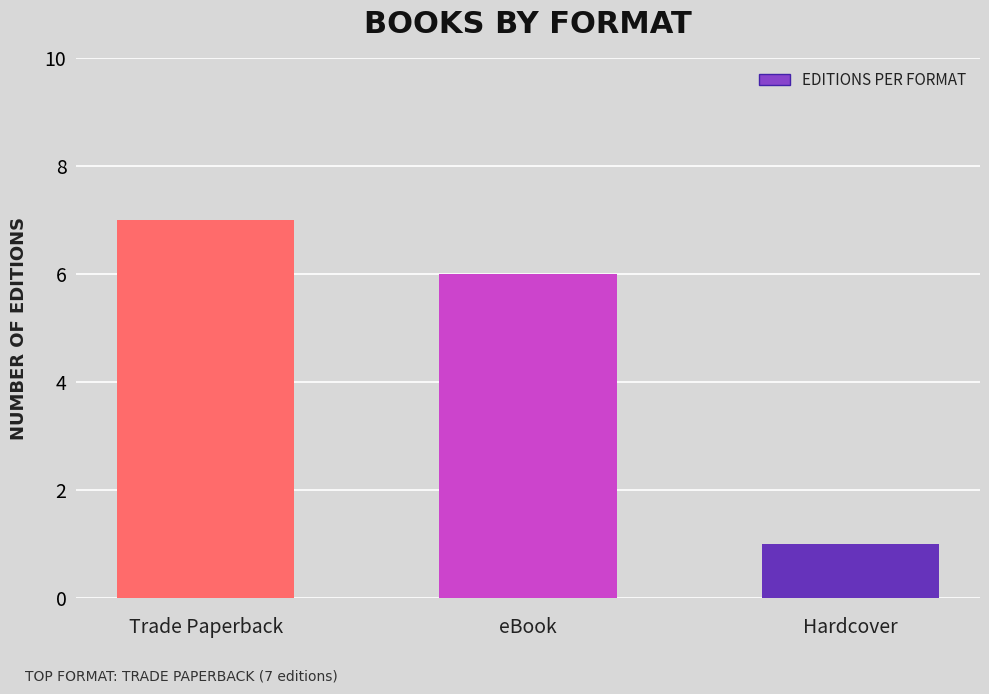

Which label corresponds to the largest value in the chart?

Trade Paperback